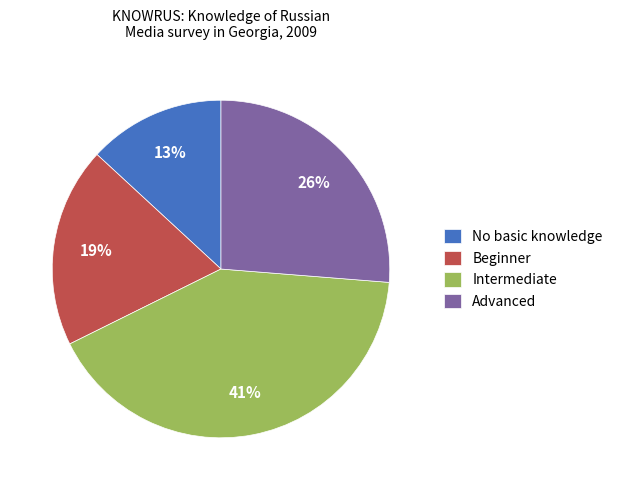

To the nearest percent, what portion does No basic knowledge represent?

13%